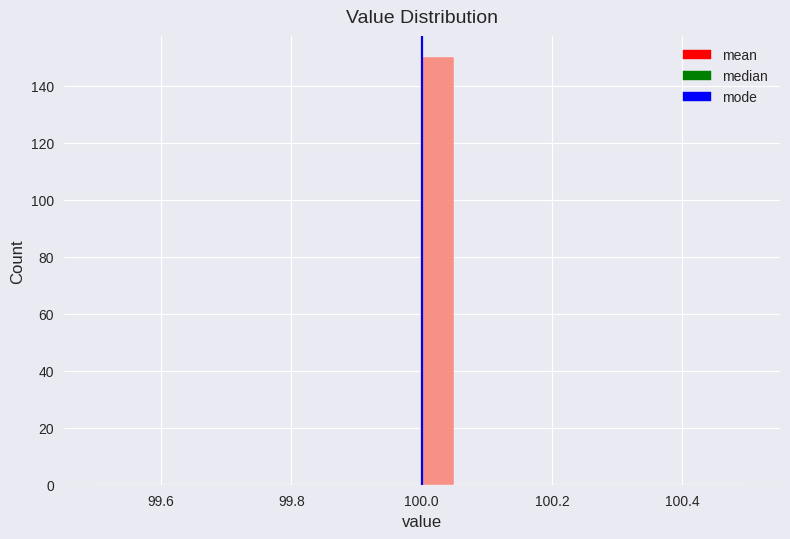

Read against the x-axis, roughly where is the centre of the tallest bar?

100.02